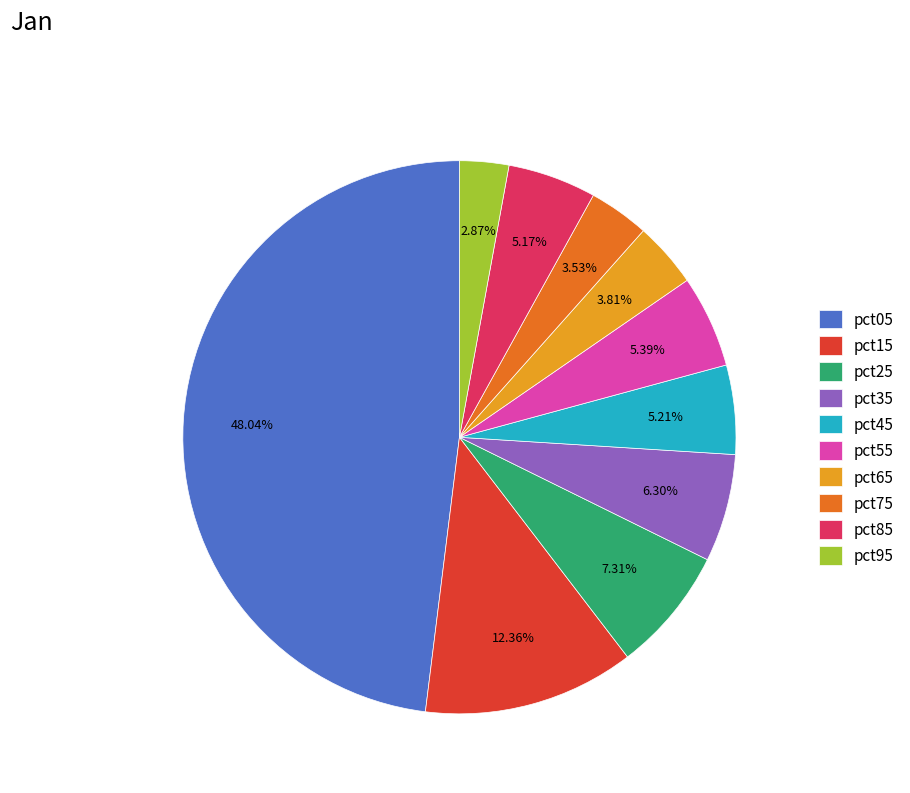

What is the smallest slice in the pie chart?

pct95